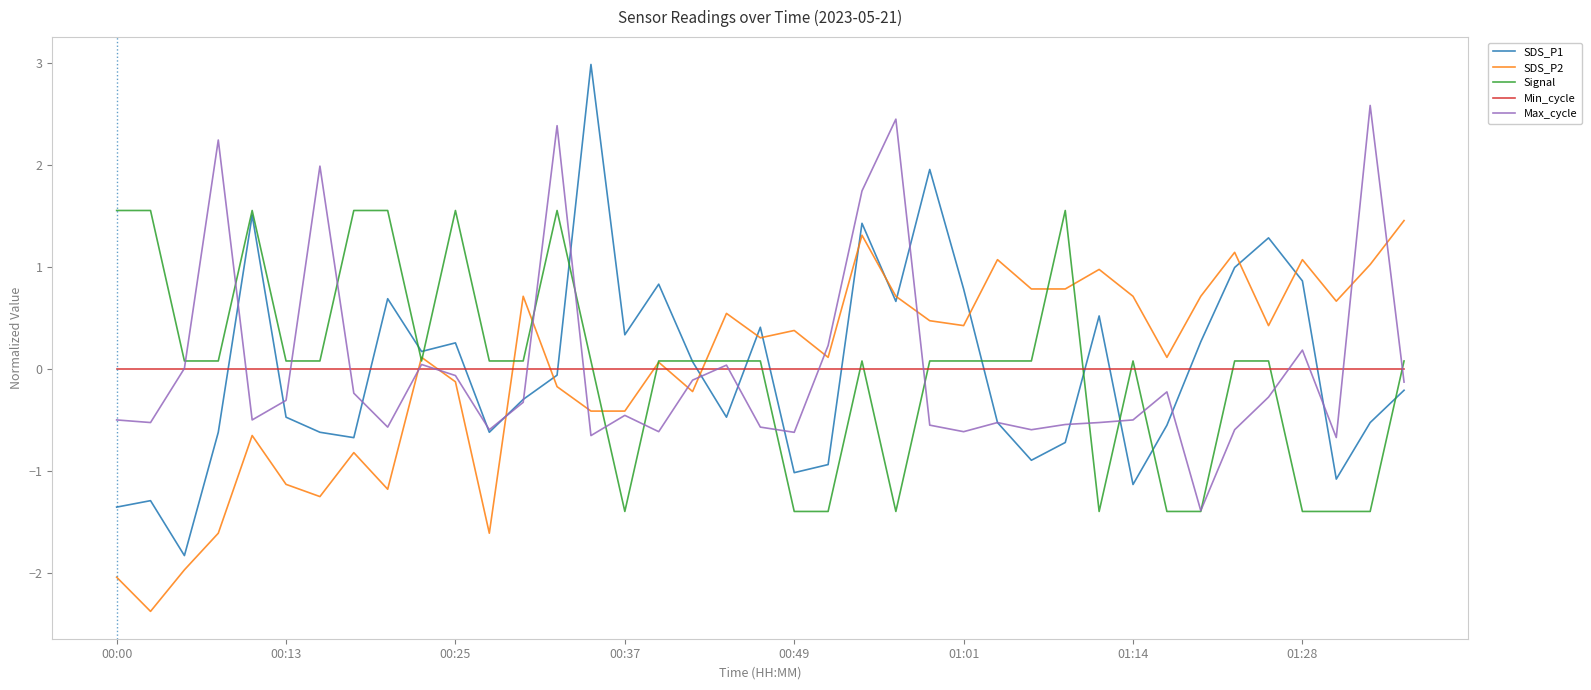

Which series has the widest spread of values?

SDS_P1